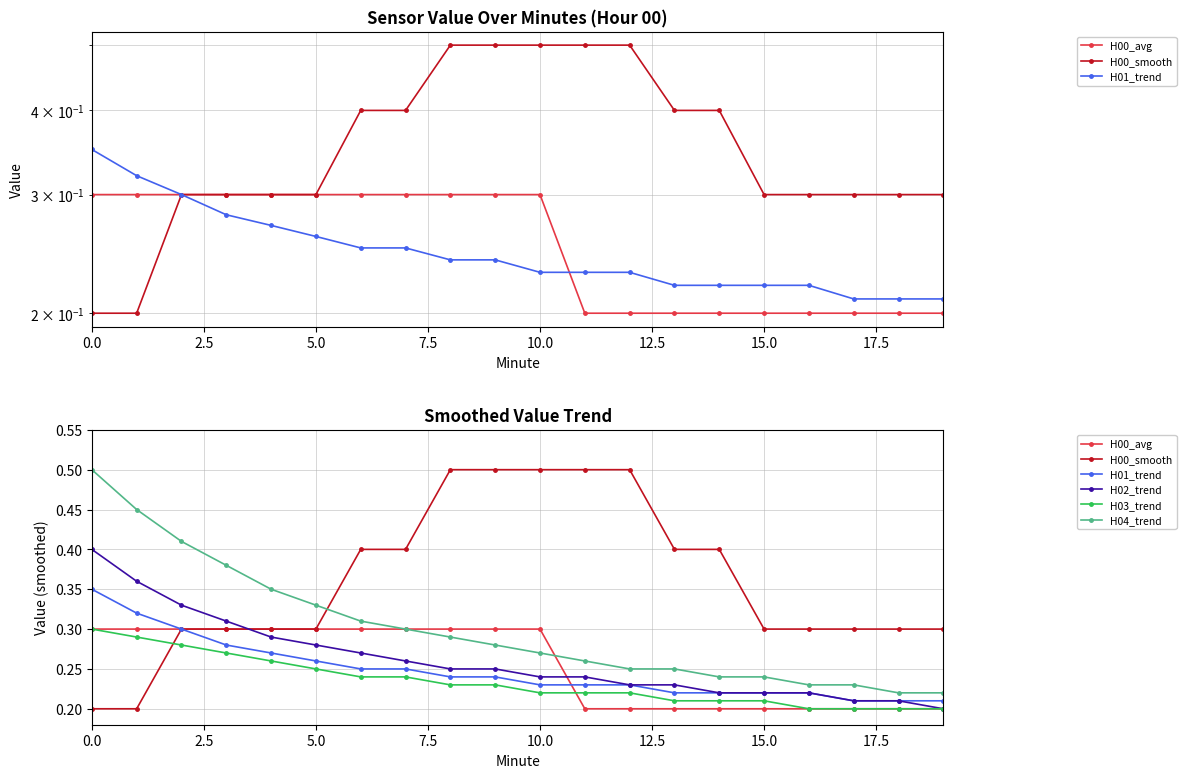

What is the difference between the highest and lowest values at 10?

0.3